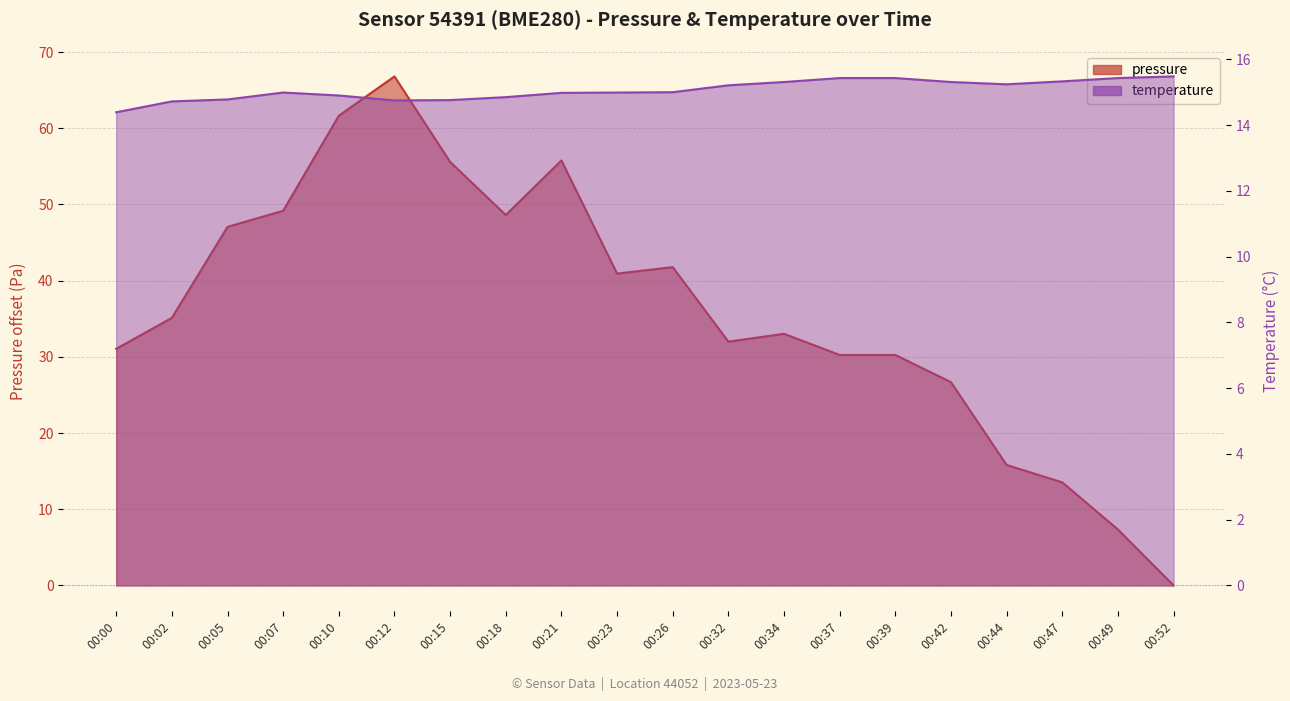

Reading left to right, transcribe all the data shown in this chart.

pressure: 31.1	35.1	47.1	49.2	61.6	66.8	55.6	48.6	55.8	40.9	41.8	32.0	33.0	30.2	30.2	26.7	15.8	13.5	7.3	0.0
temperature: 14.4	14.7	14.8	15.0	14.9	14.8	14.8	14.8	15.0	15.0	15.0	15.2	15.3	15.4	15.4	15.3	15.2	15.3	15.4	15.5